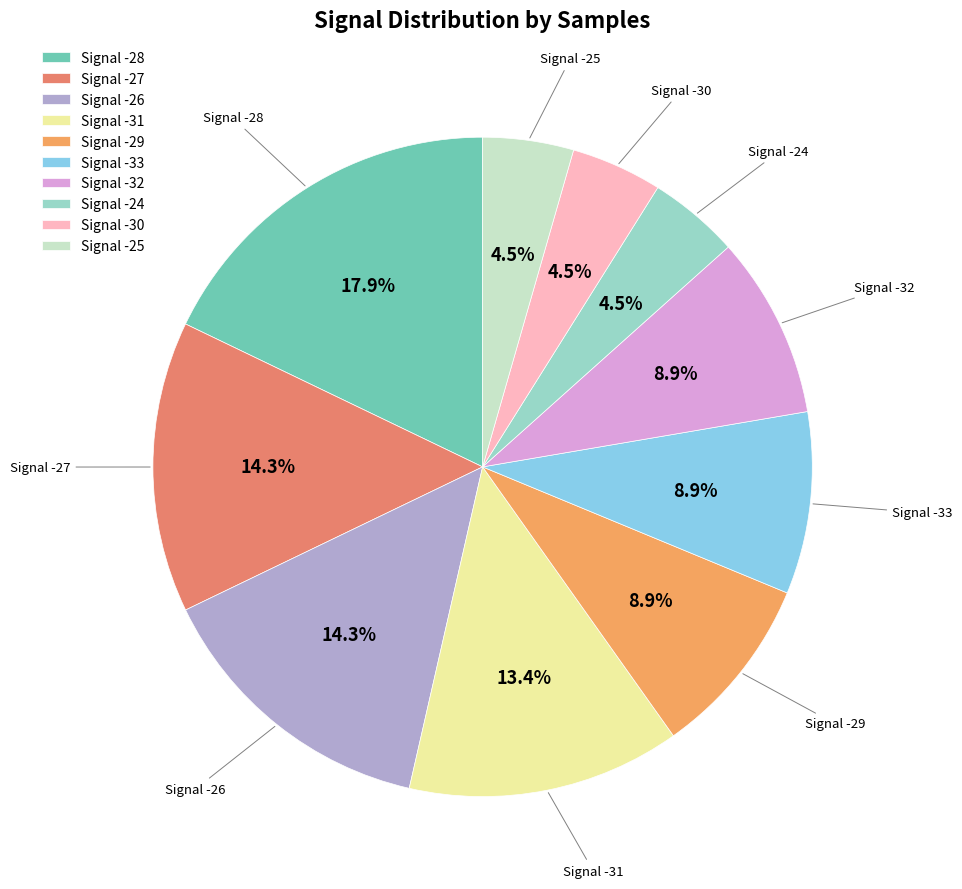

Between Signal -31 and Signal -27, which is larger?

Signal -27